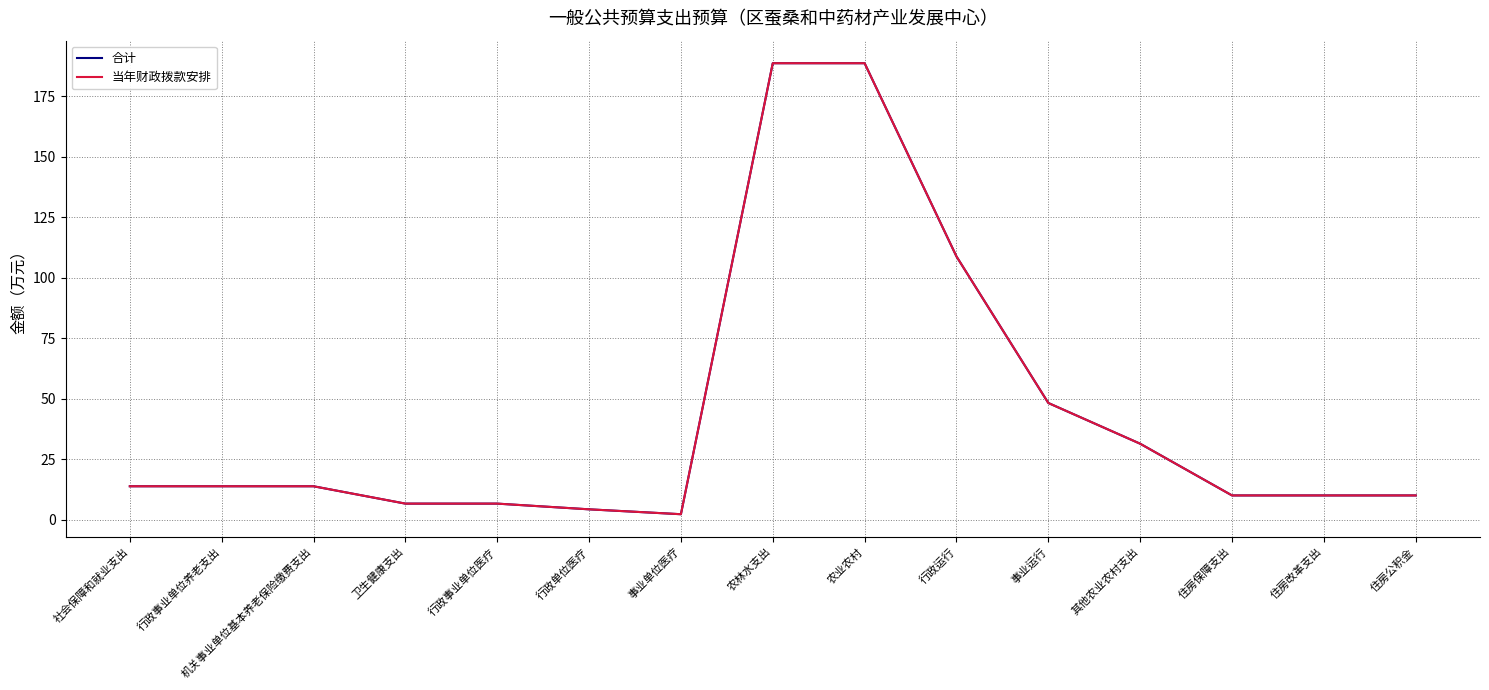

True or false: 当年财政拨款安排 and 合计 intersect in this chart.

False